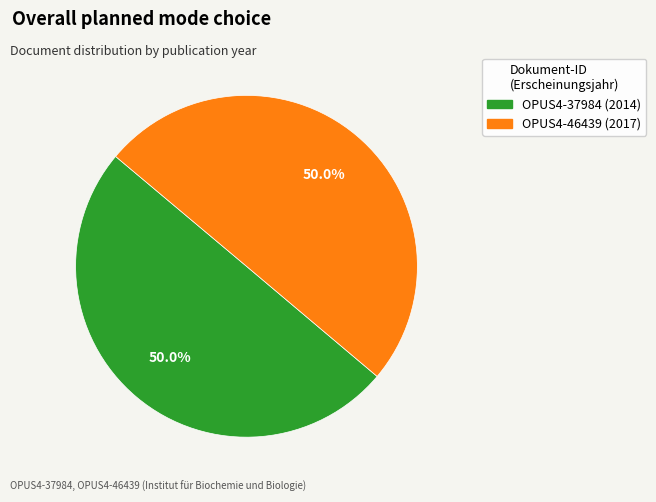

How many slices are in this pie chart?

2